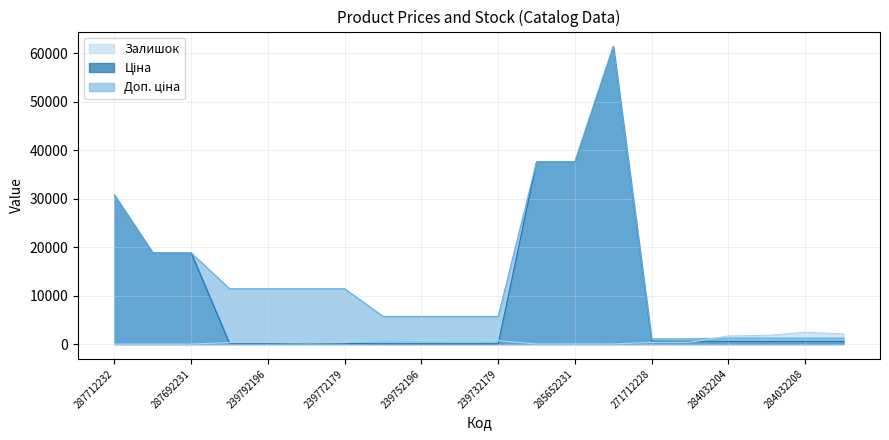

What is the sum of the Ціна values at 284032203 and 239772195?

653.1